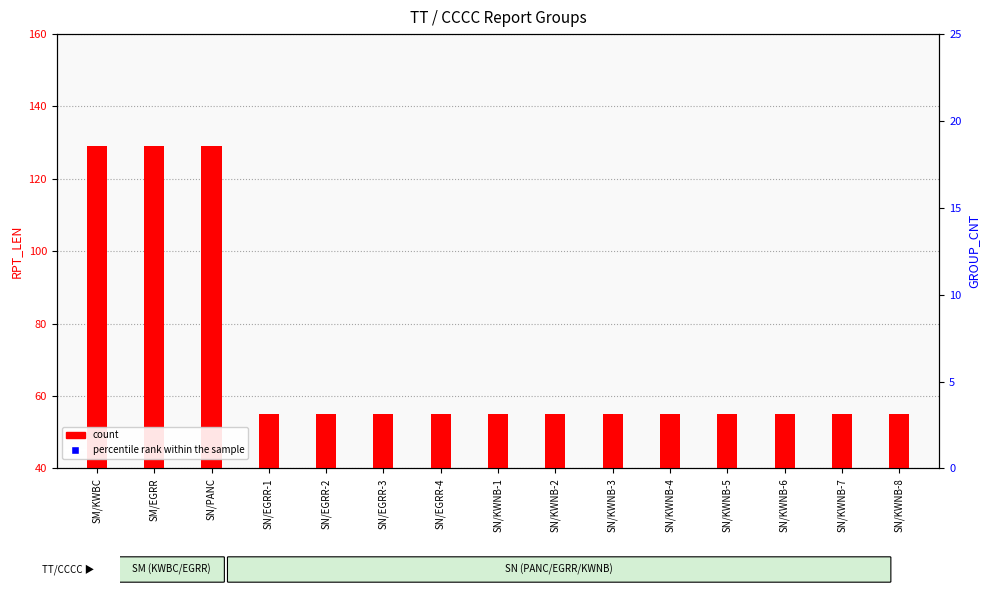

Which series contains the lowest Y value?

count